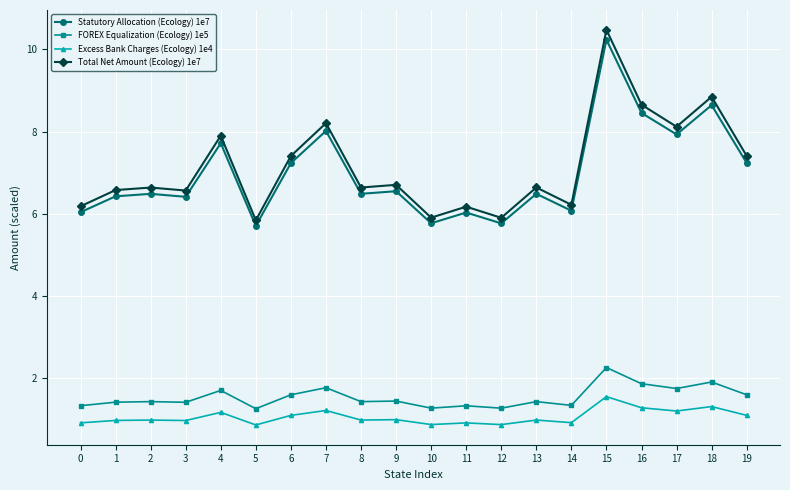

At how many categories does at least one series exceed 0?

20